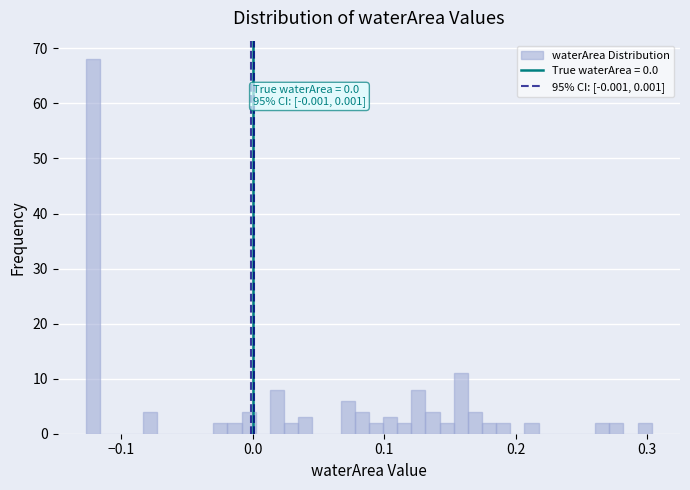

Read against the x-axis, roughly where is the centre of the tallest bar?

-0.12